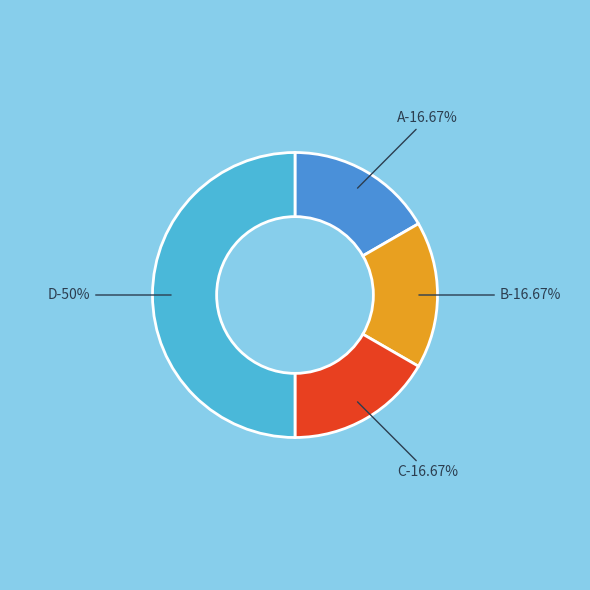

Is the sum of C and A greater than half?

No